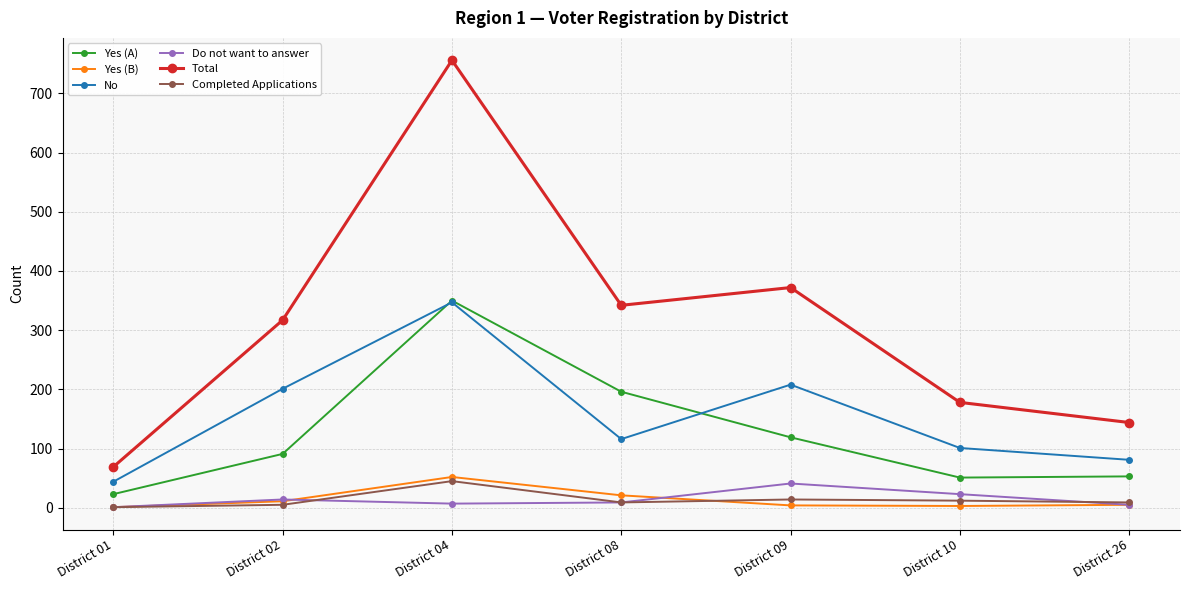

Count the number of categories in the chart.

7